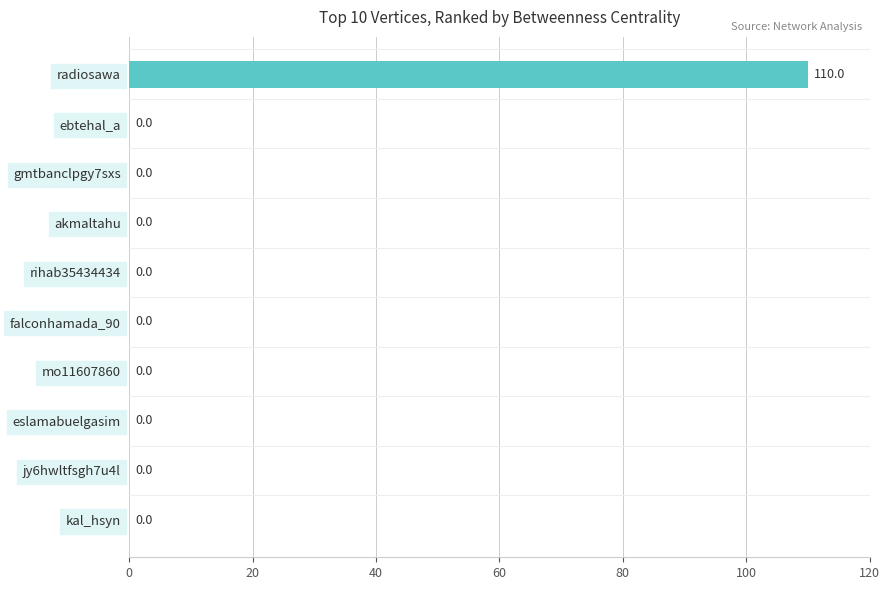

Reading top to bottom, what are all the values shown in this chart?

radiosawa=110	ebtehal_a=0	gmtbanclpgy7sxs=0	akmaltahu=0	rihab35434434=0	falconhamada_90=0	mo11607860=0	eslamabuelgasim=0	jy6hwltfsgh7u4l=0	kal_hsyn=0